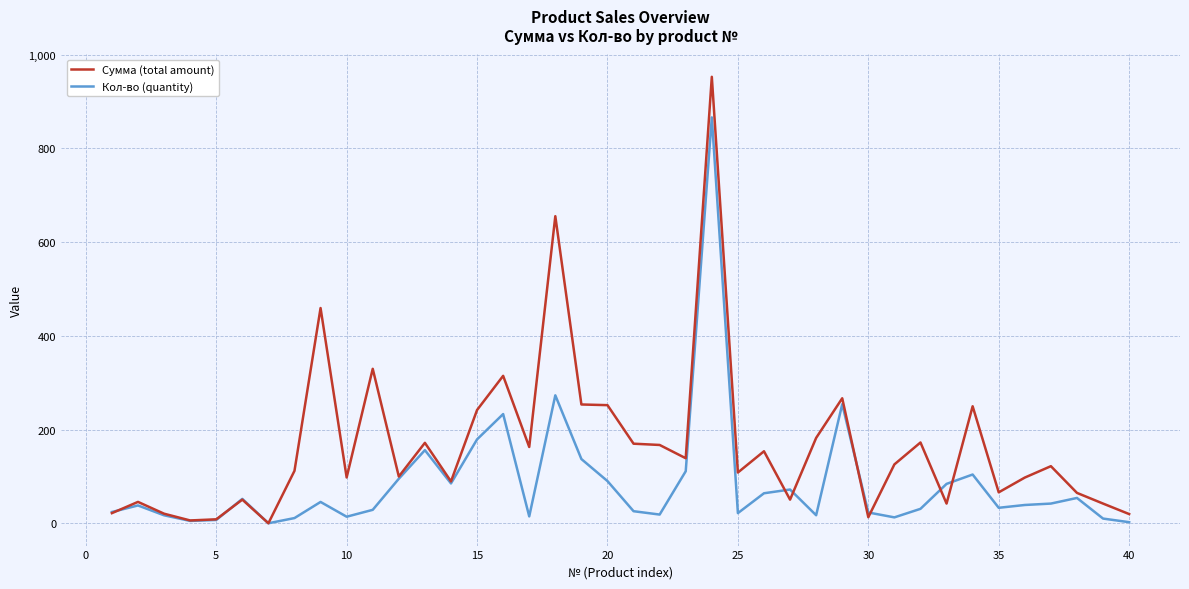

Which series has the widest spread of values?

Сумма (total amount)